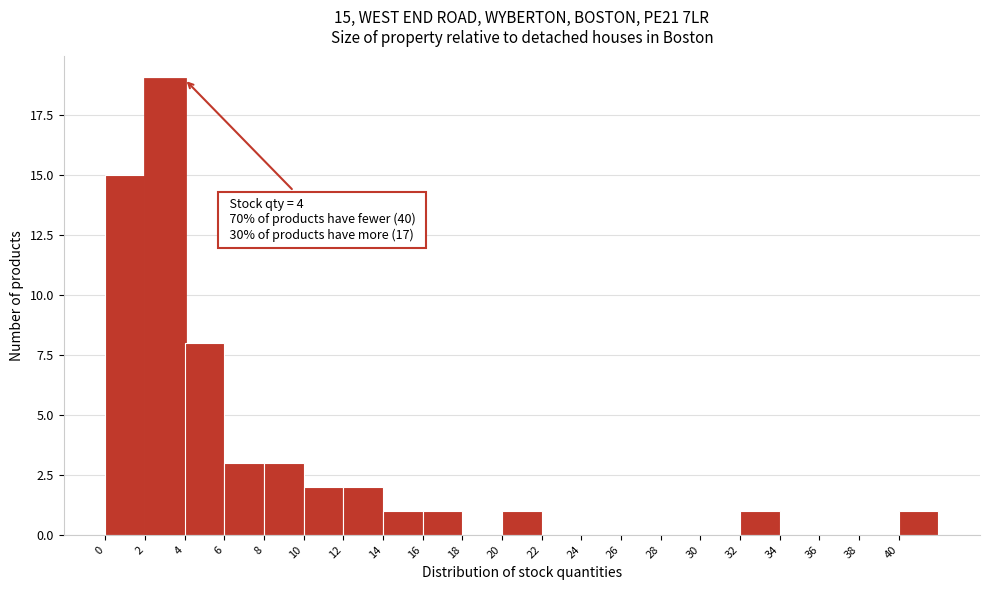

Which range on the x-axis has the tallest bar?

2 to 4